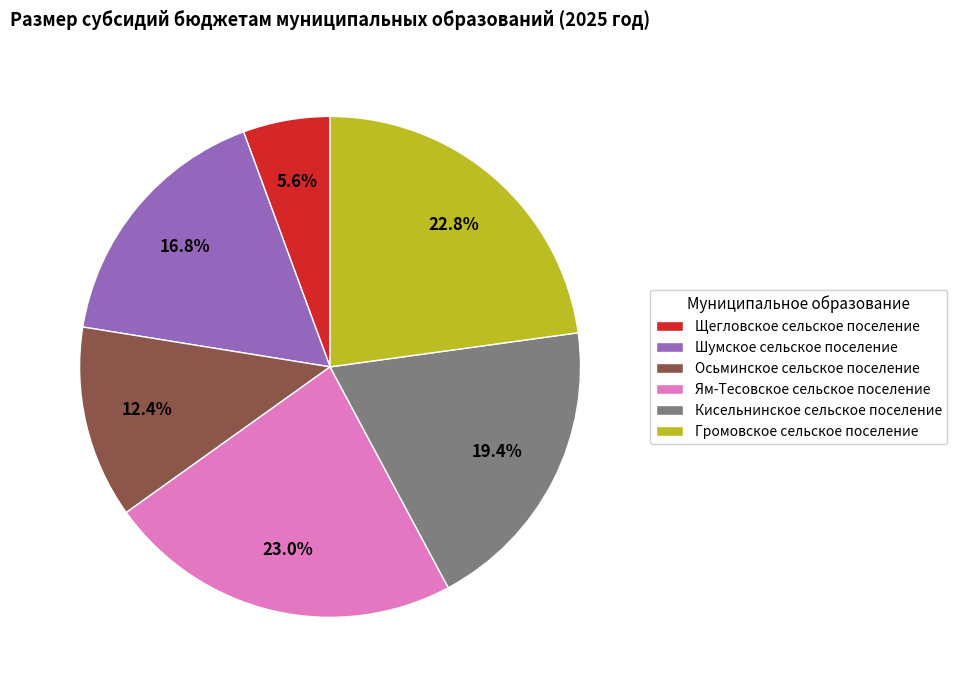

Count the number of slices in the pie.

6